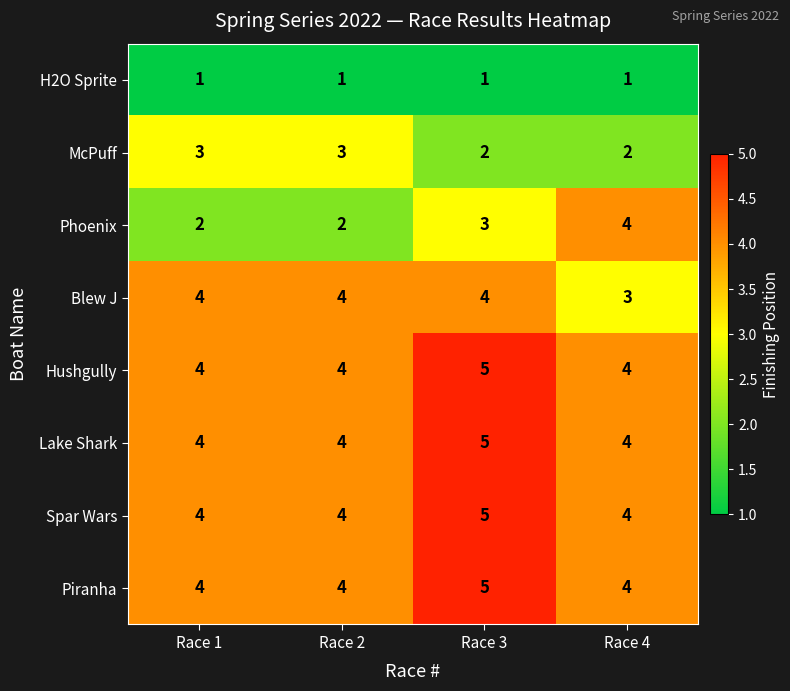

What is the average value of the Lake Shark series?

4